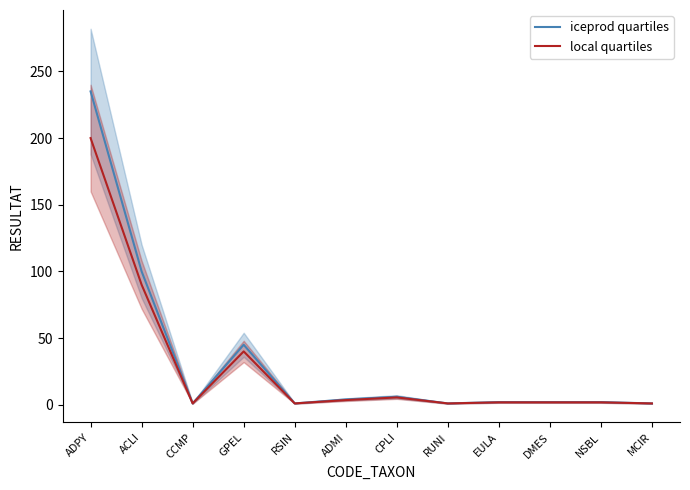

At which category is the sum across all series the highest?

ADPY